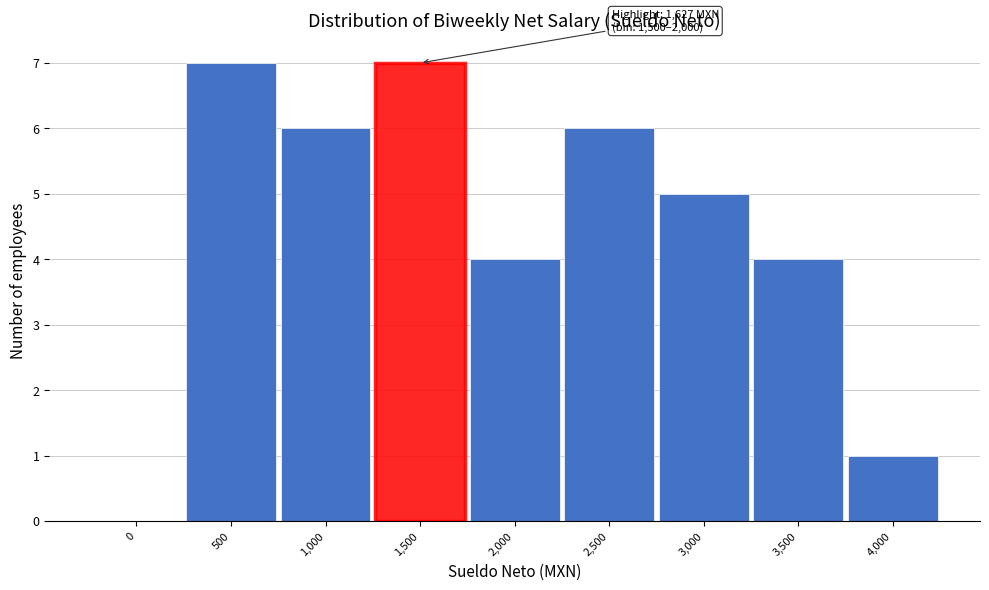

Reading left to right, list all the values displayed in this chart.

0=0	500=7	1,000=6	1,500=7	2,000=4	2,500=6	3,000=5	3,500=4	4,000=1